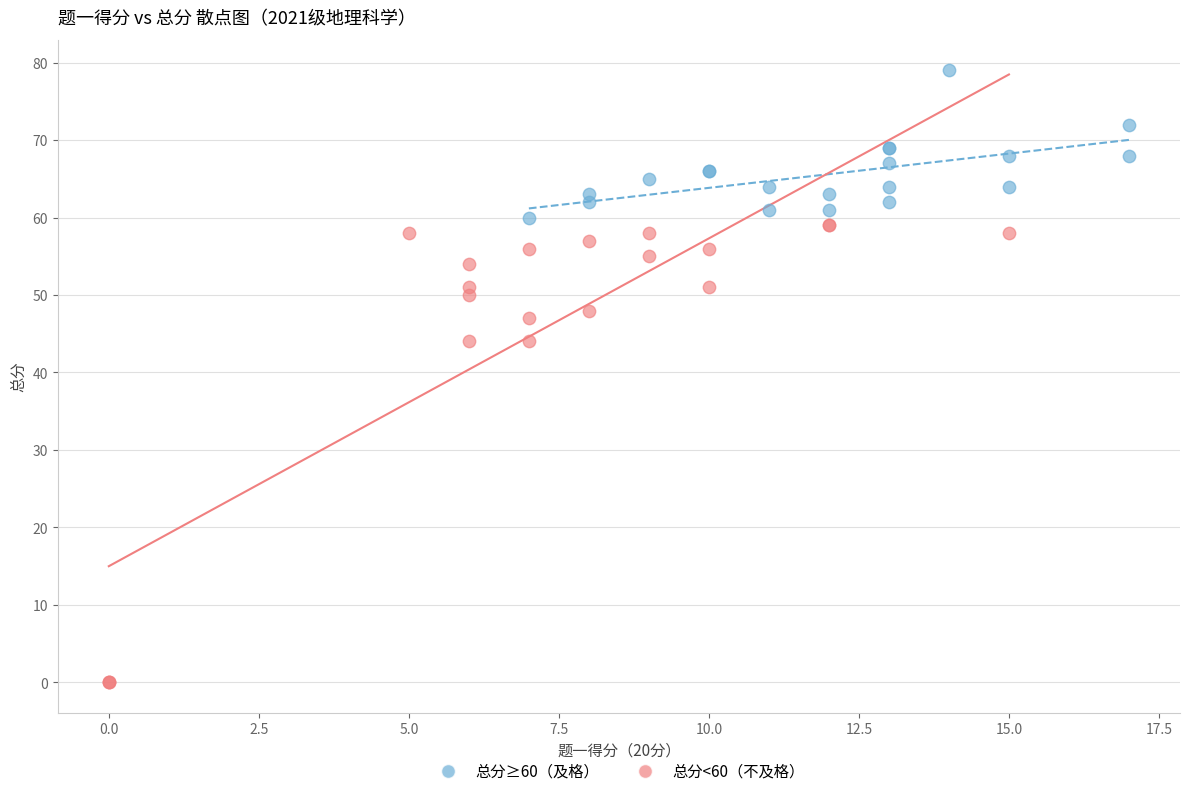

Which series reaches the minimum Y coordinate?

总分<60（不及格）